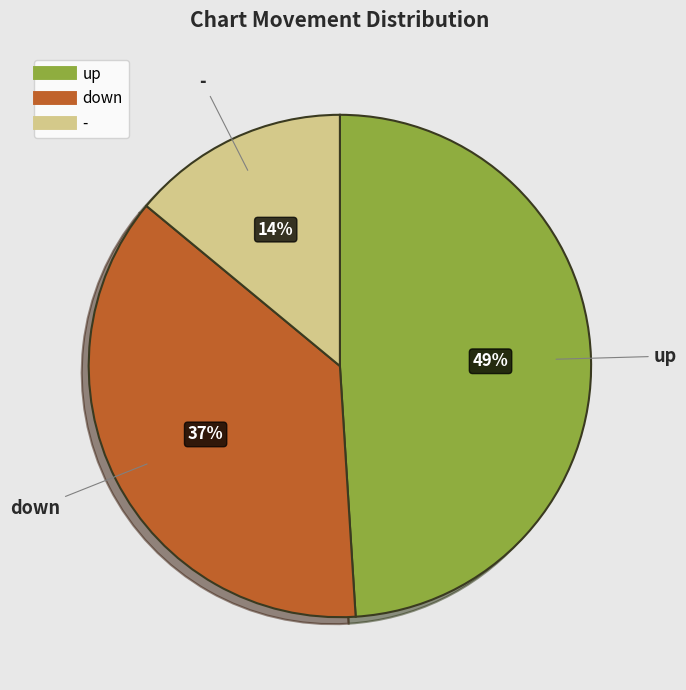

Is the sum of down and - greater than half?

Yes